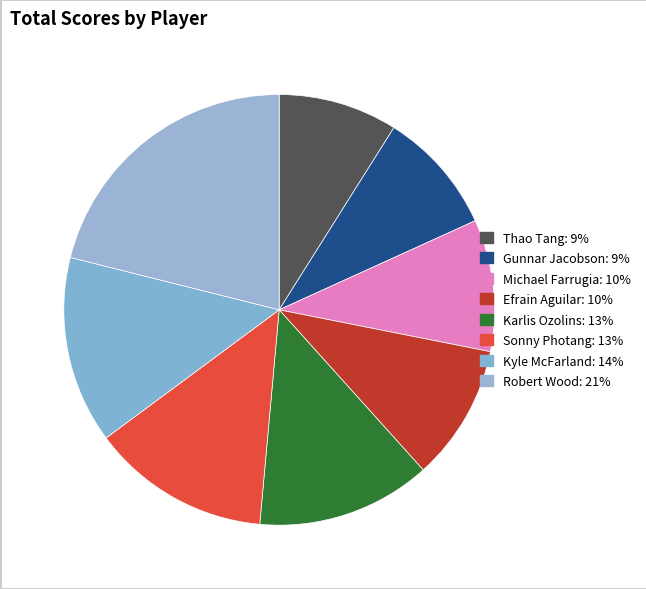

To the nearest percent, what is the difference between the largest and smallest slice percentages?

12%